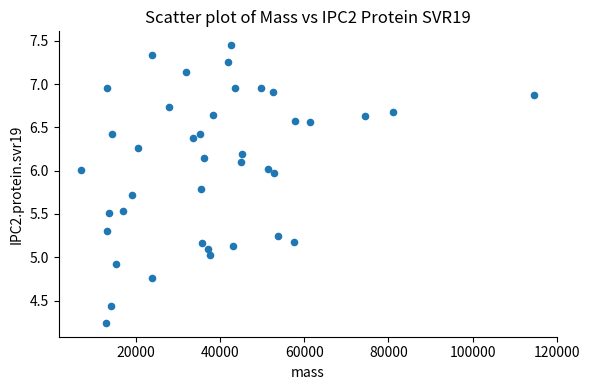

What is the range of Y values (max minus min)?

3.2